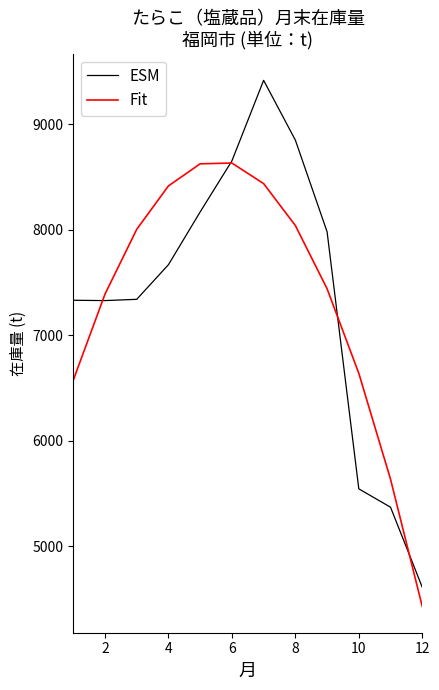

What is the greatest value displayed?

9414.0